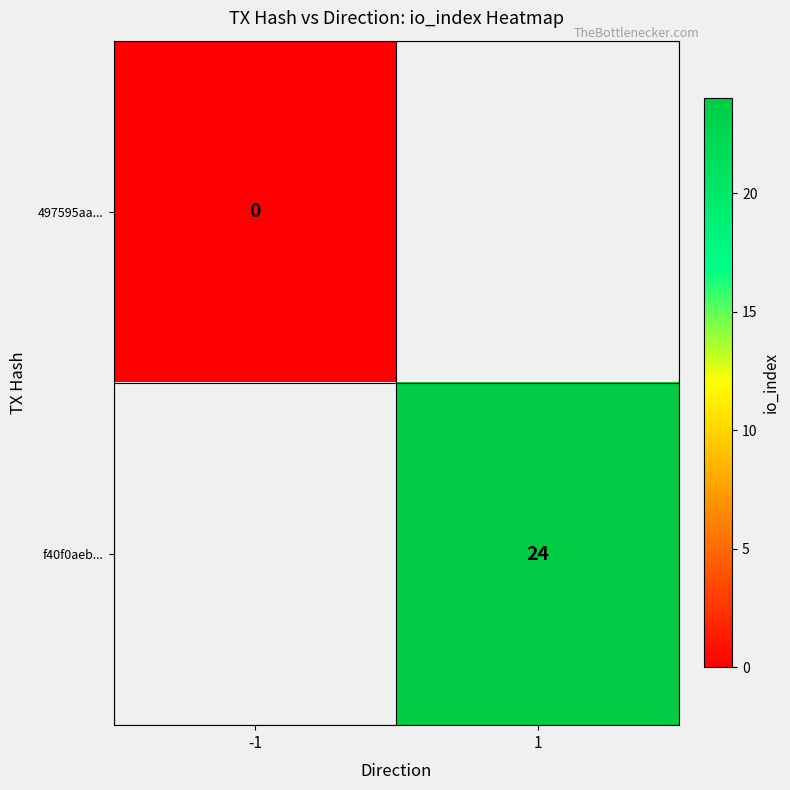

Is it true that f40f0aeb... equals 24 at 1?

True